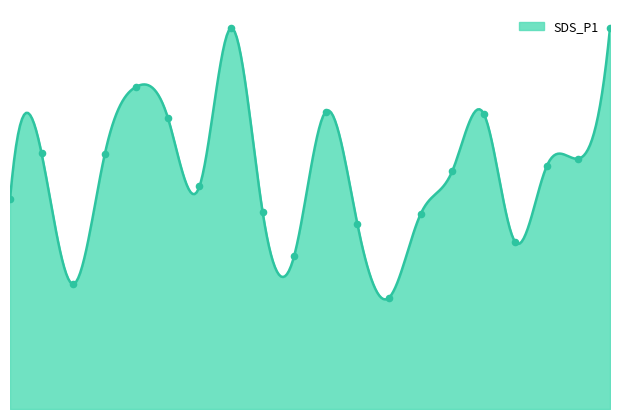

What is the change in value from 04:55 to 05:45?

+2.9